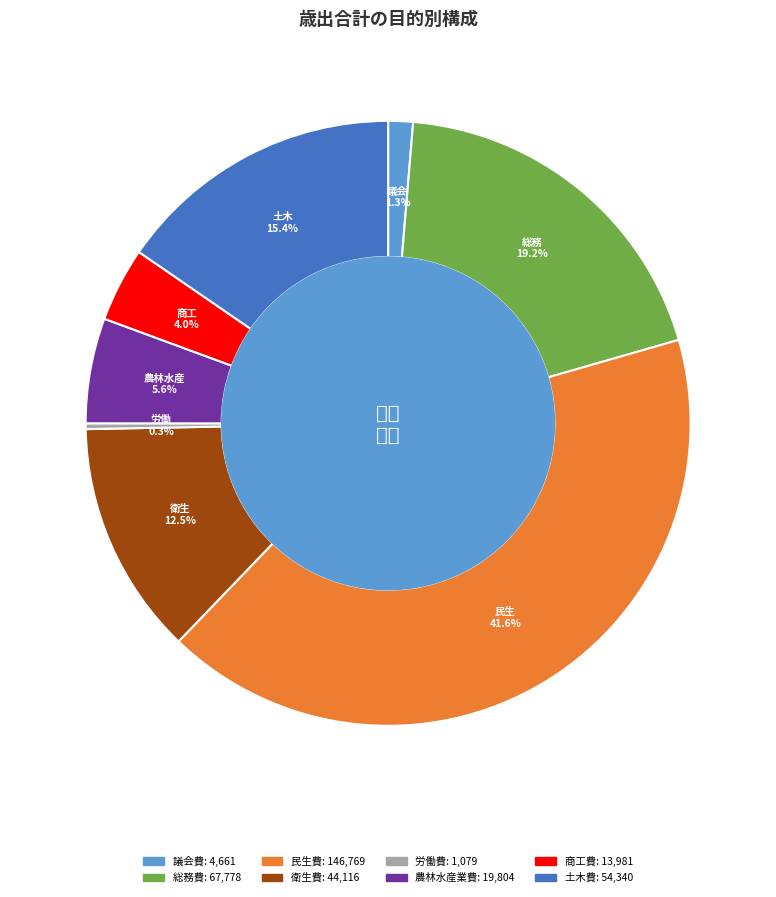

Count the number of slices in the pie.

8